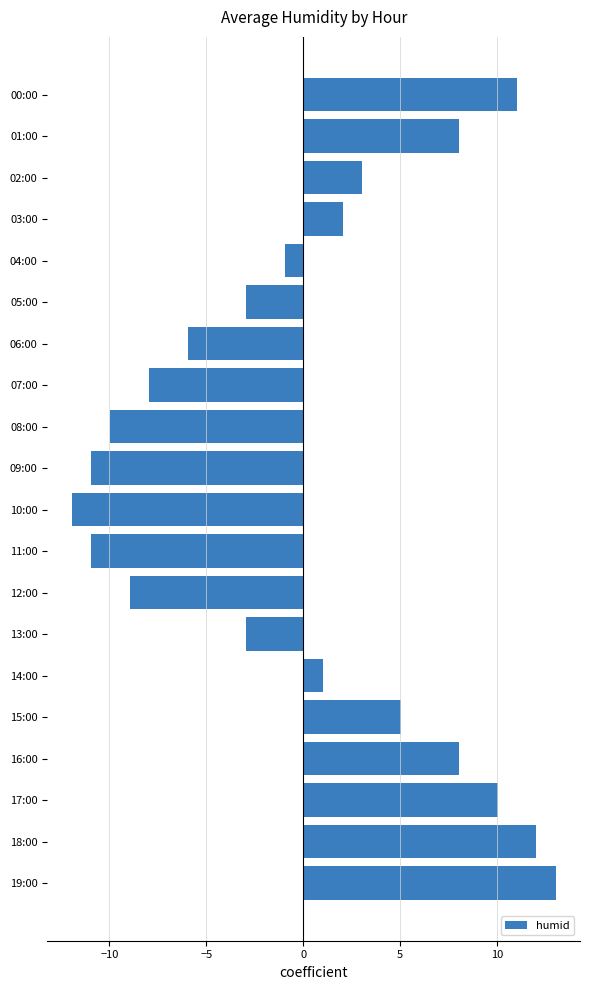

Which category has the lowest value across all series?

10:00